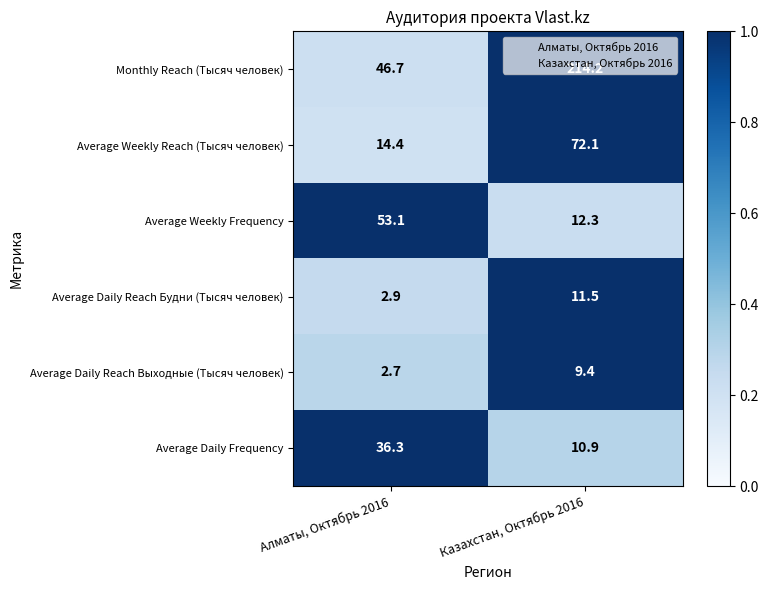

Between Алматы, Октябрь 2016 and Казахстан, Октябрь 2016, which series saw the biggest shift?

Monthly Reach (Тысяч человек)